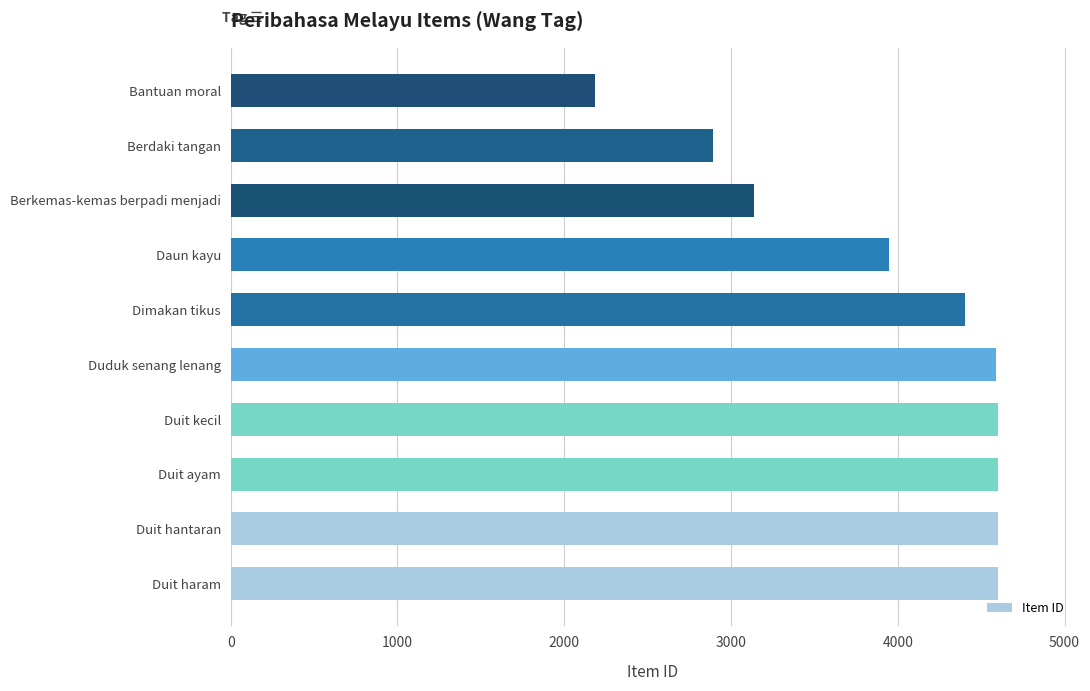

True or false: the data shows 2183 at Bantuan moral.

True